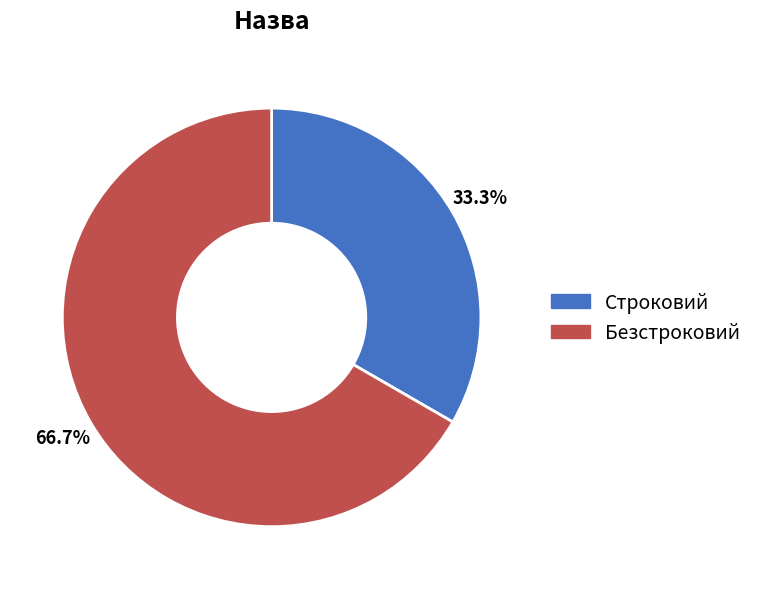

How many segments does this pie chart have?

2